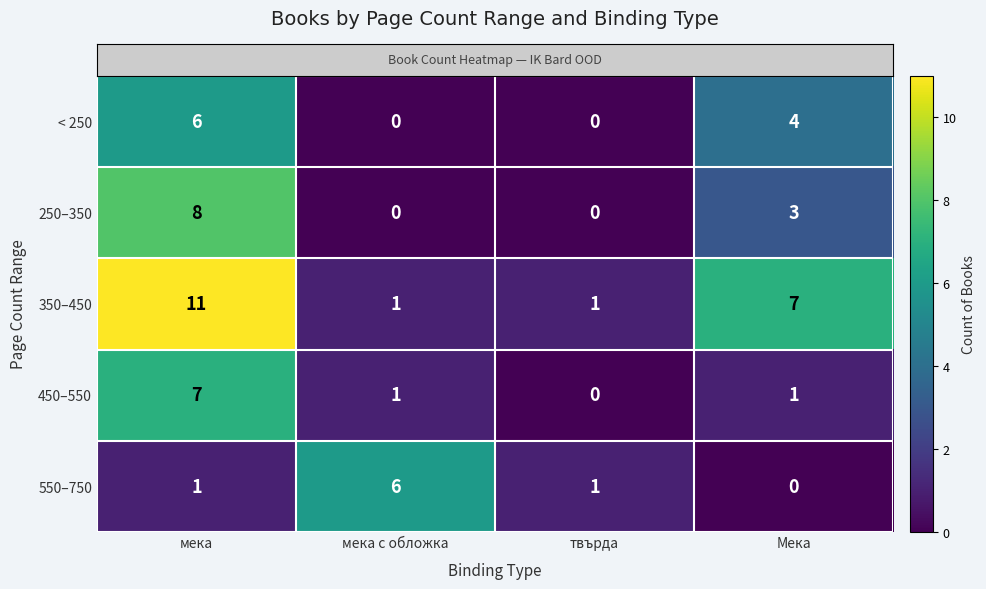

What is the difference between the maximum and minimum values in the < 250 series?

6